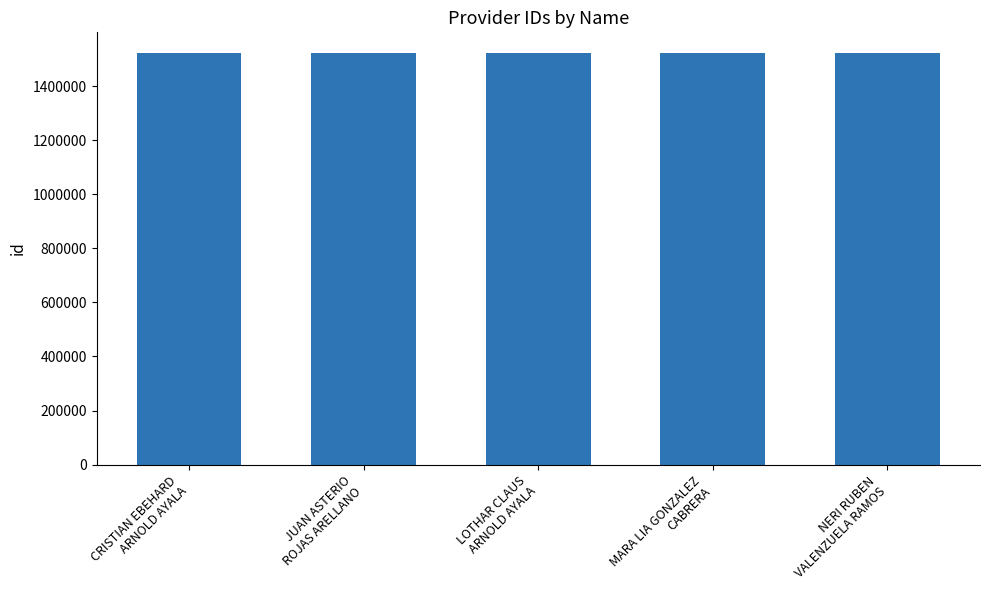

What is the label of the 5th bar from the right?

CRISTIAN EBEHARD
ARNOLD AYALA